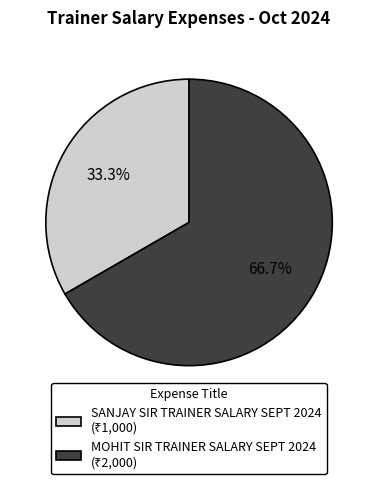

Which category has the smallest portion of the pie?

SANJAY SIR TRAINER SALARY SEPT 2024